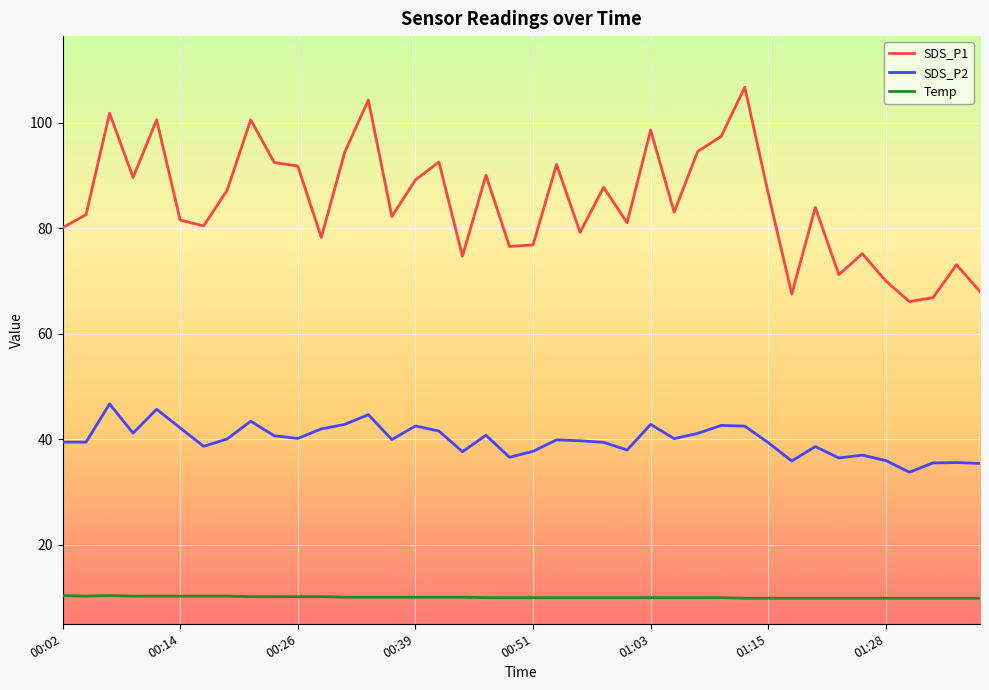

What is the difference between the maximum and second lowest values in the Temp series?

0.5